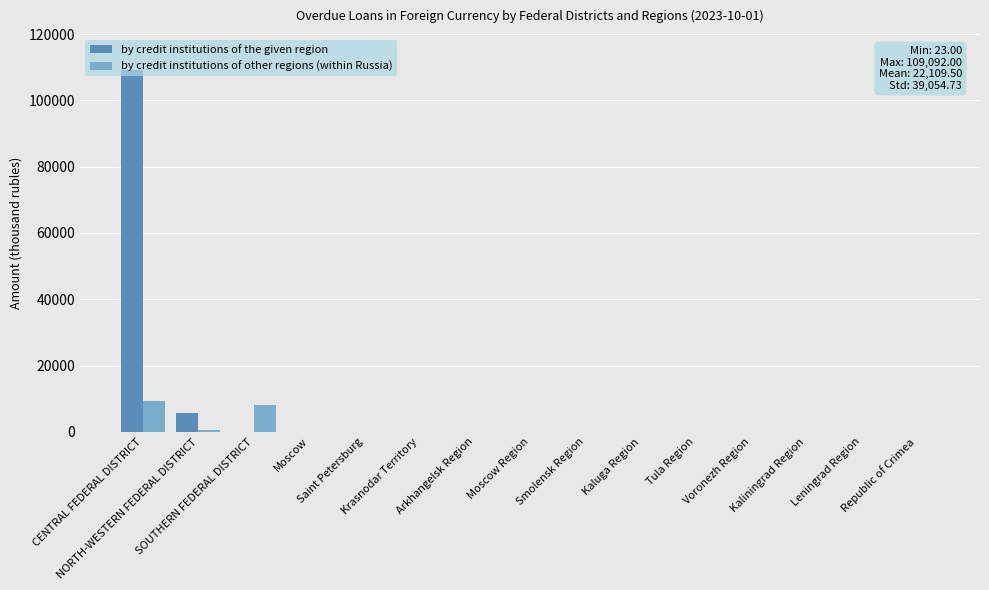

What is the sum of all by credit institutions of other regions (within Russia) values?

17989